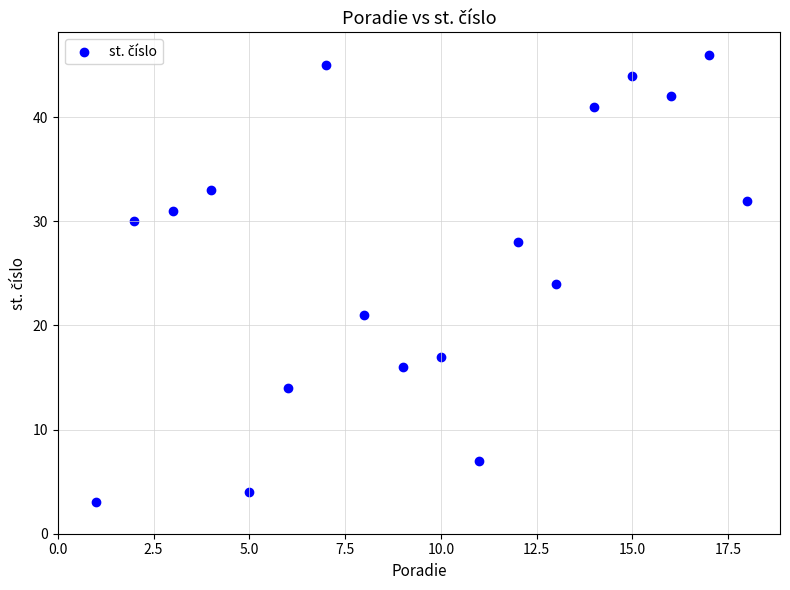

What is the range of X values (max minus min)?

17